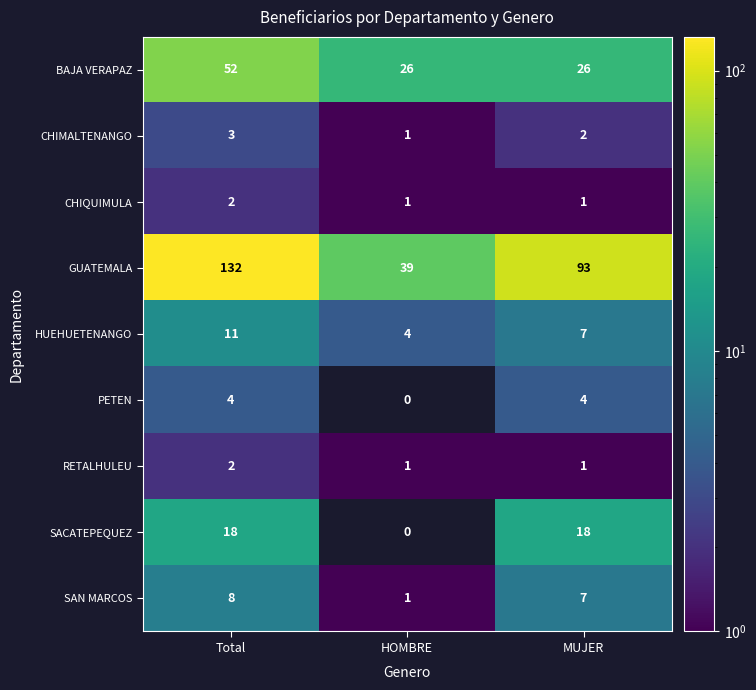

What is the maximum value shown in the chart?

132